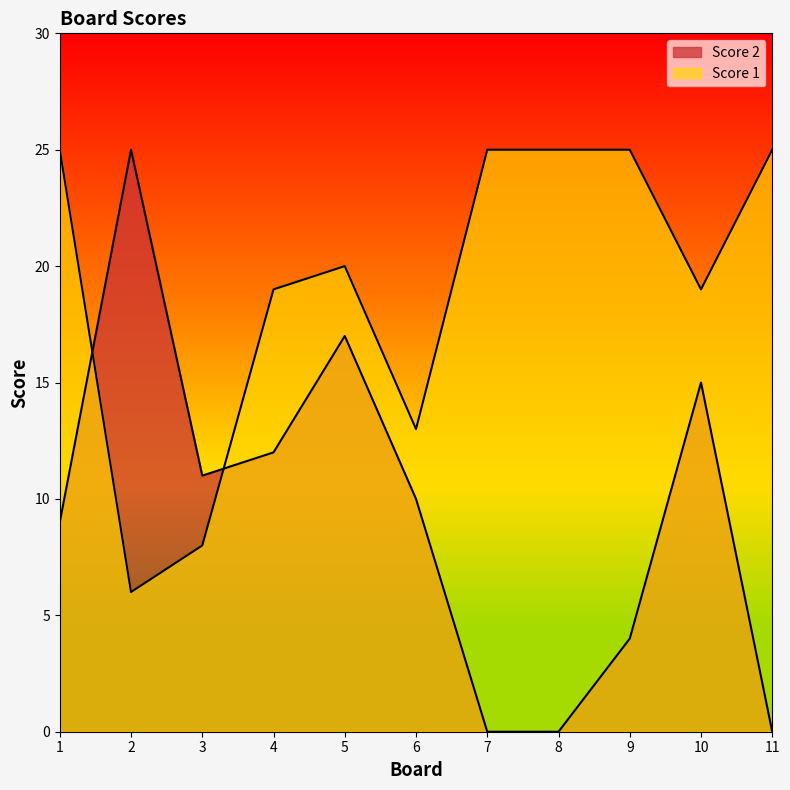

What are all the series names shown in the legend?

Score 2, Score 1